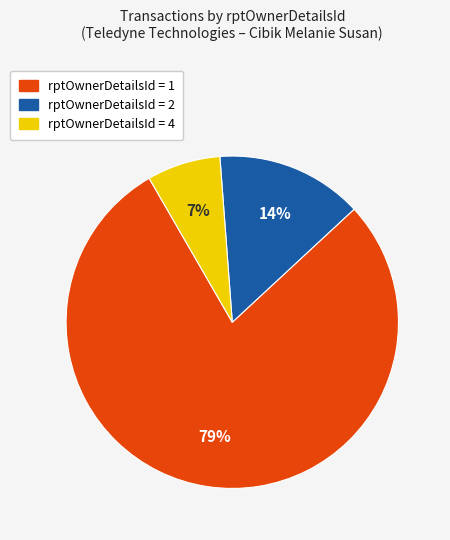

To the nearest percent, what is the average slice percentage?

33%